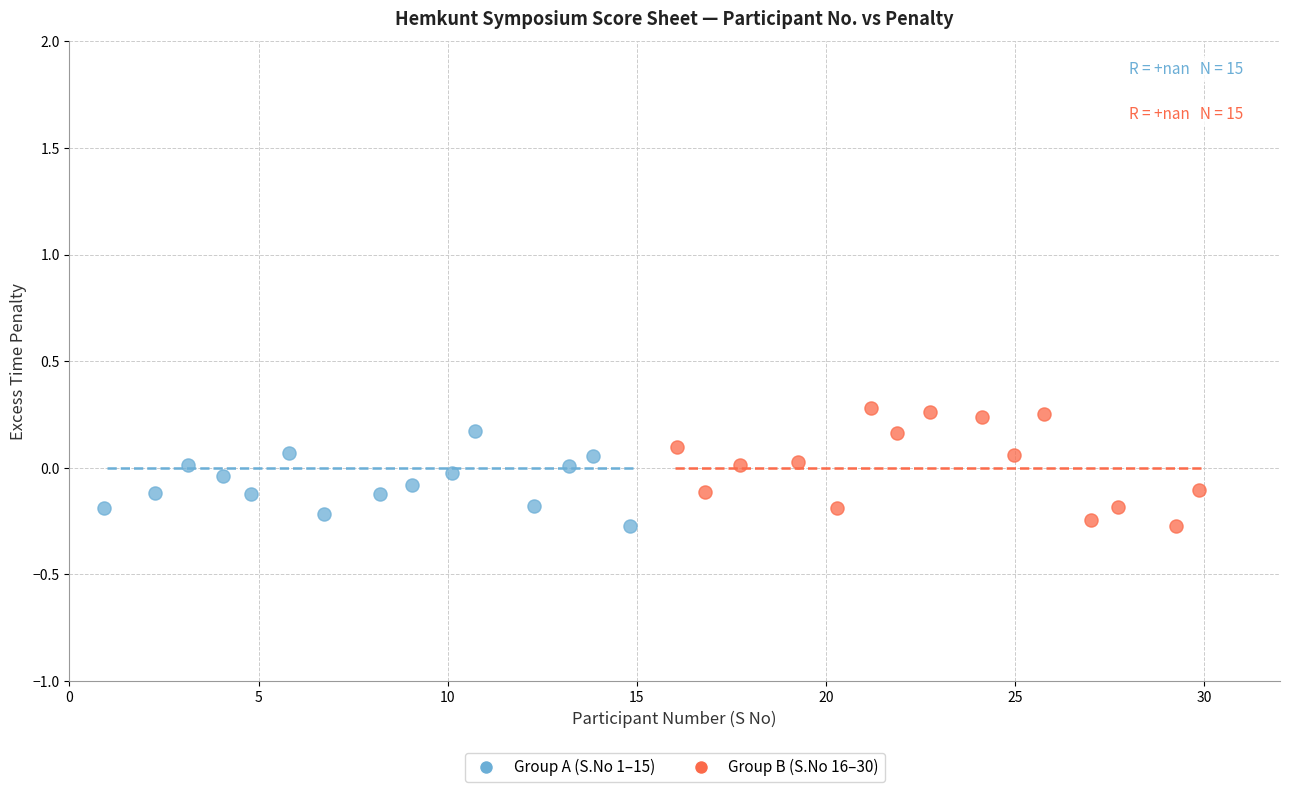

What are all the series names shown in the legend?

Group A (S.No 1–15), Group B (S.No 16–30)